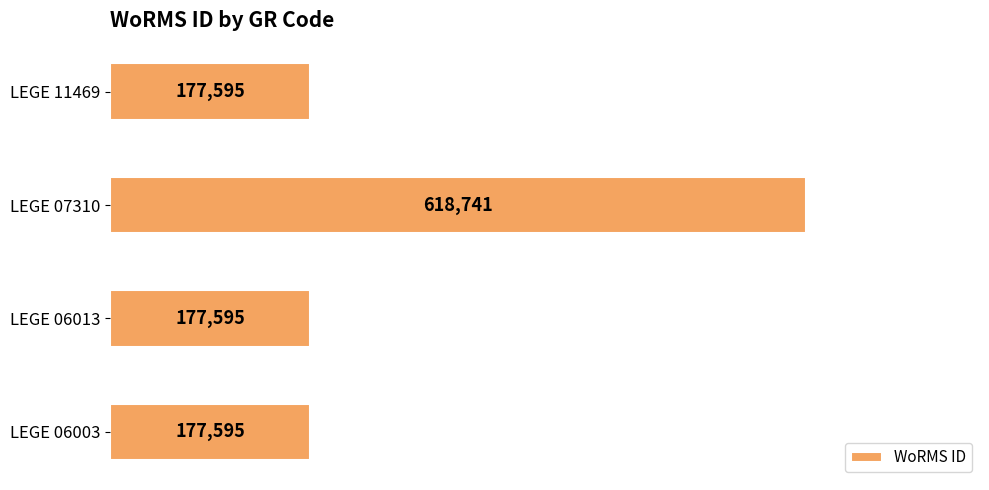

Count the number of categories in the chart.

4